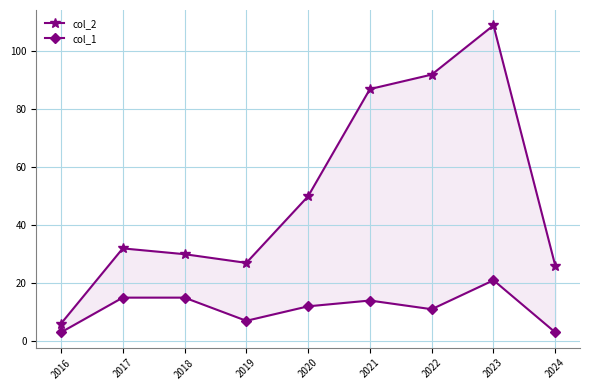

At how many categories does at least one series exceed 36?

4